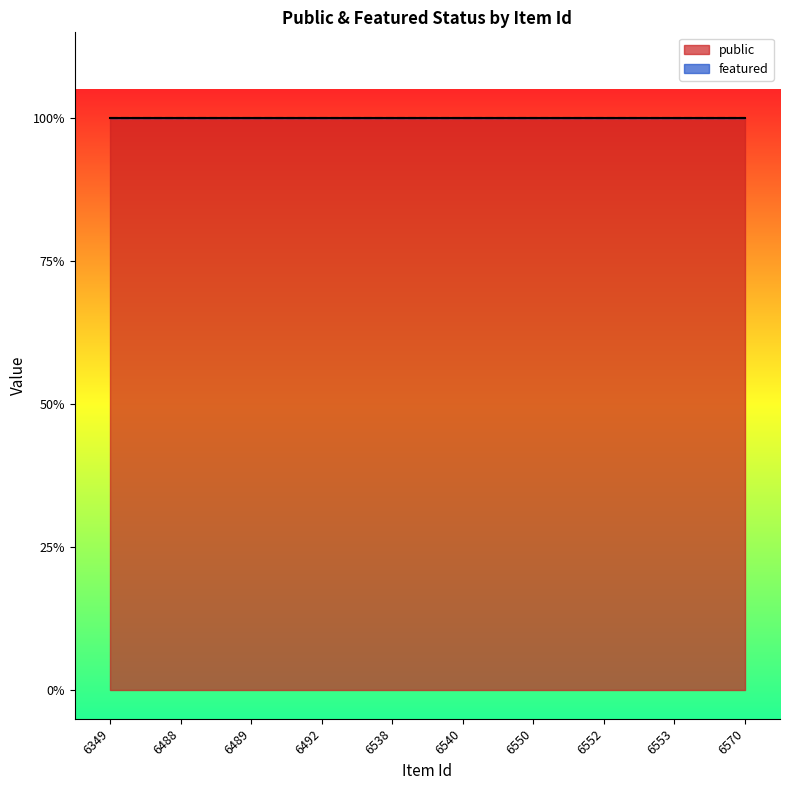

What are all the series names shown in the legend?

public, featured